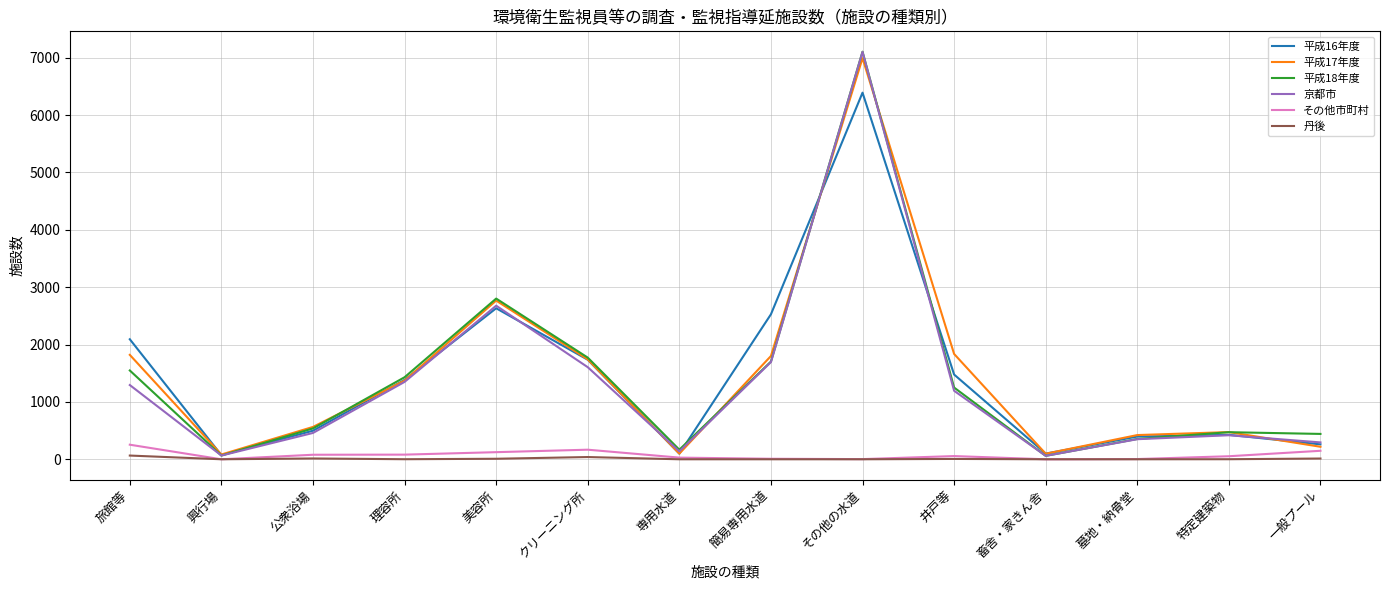

At which category is the sum across all series the highest?

その他の水道